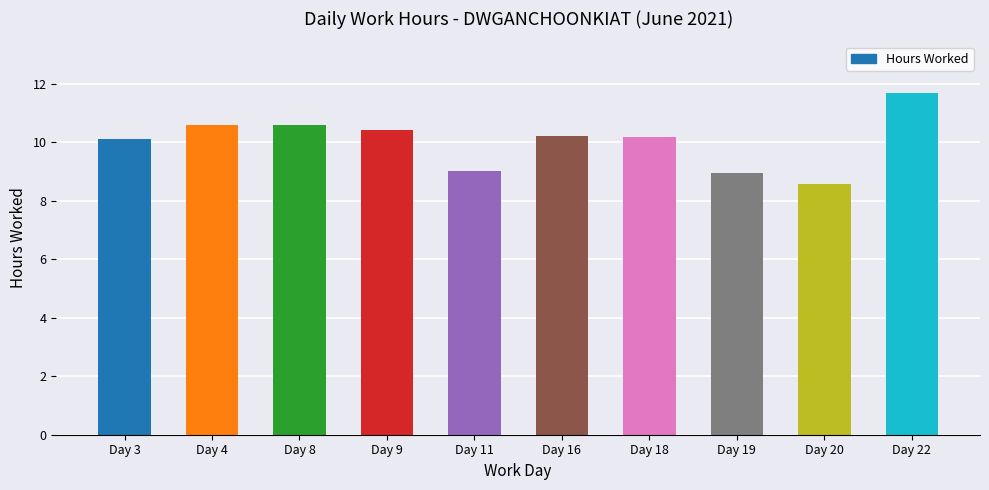

True or false: the data shows 10.2 at Day 18.

True